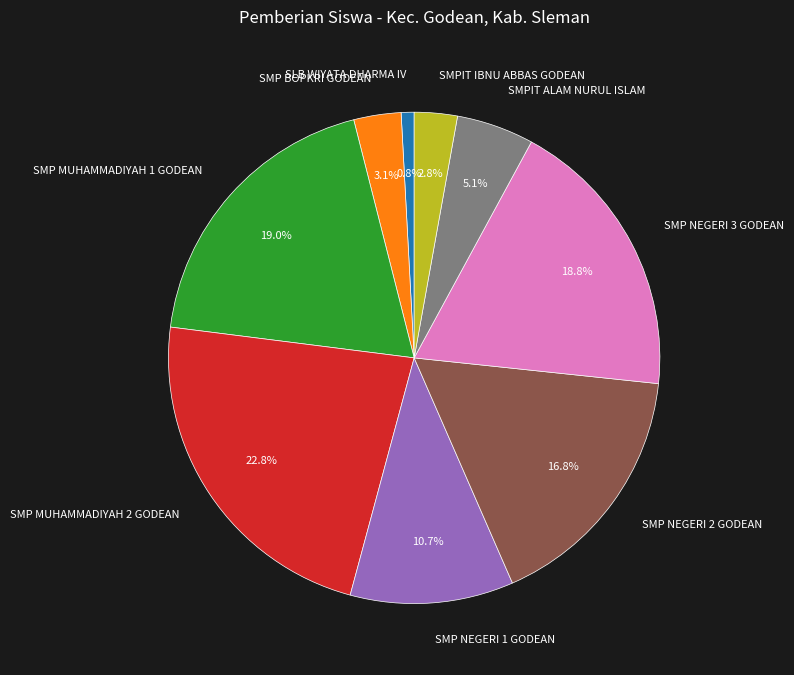

What percentage is NOT represented by SMP NEGERI 3 GODEAN?

81.2%